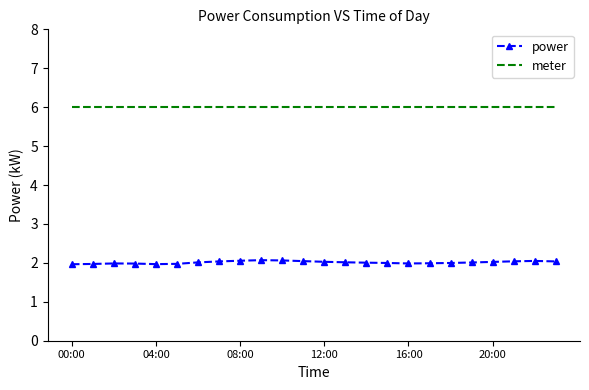

True or false: meter and power intersect in this chart.

False